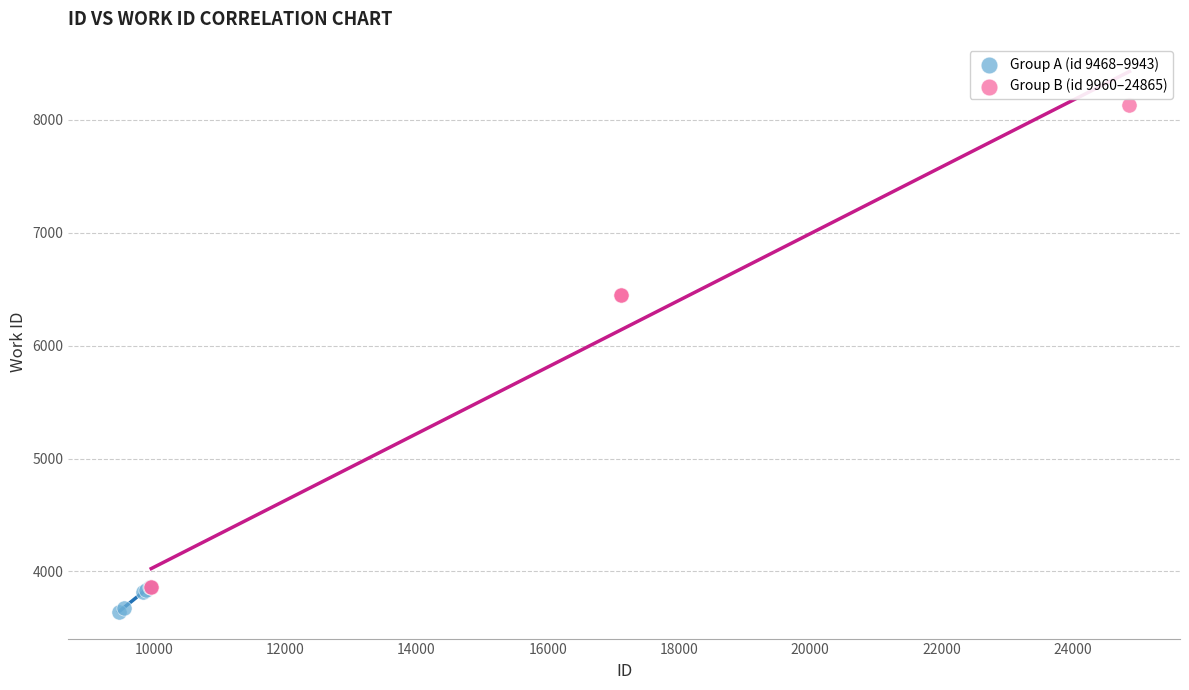

Which series contains the highest Y value?

Group B (id 9960–24865)